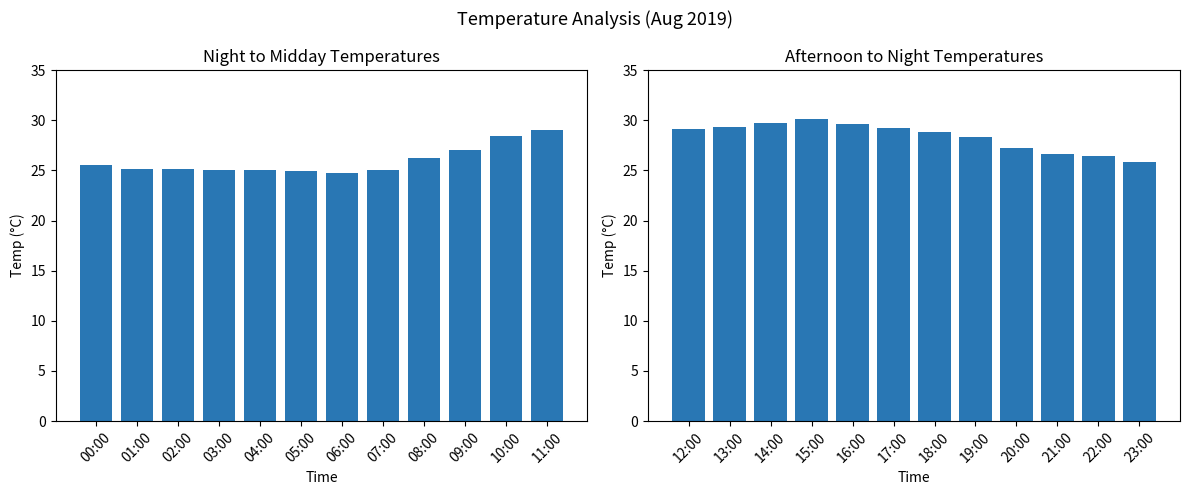

What is the label of the 4th bar from the right?

20:00